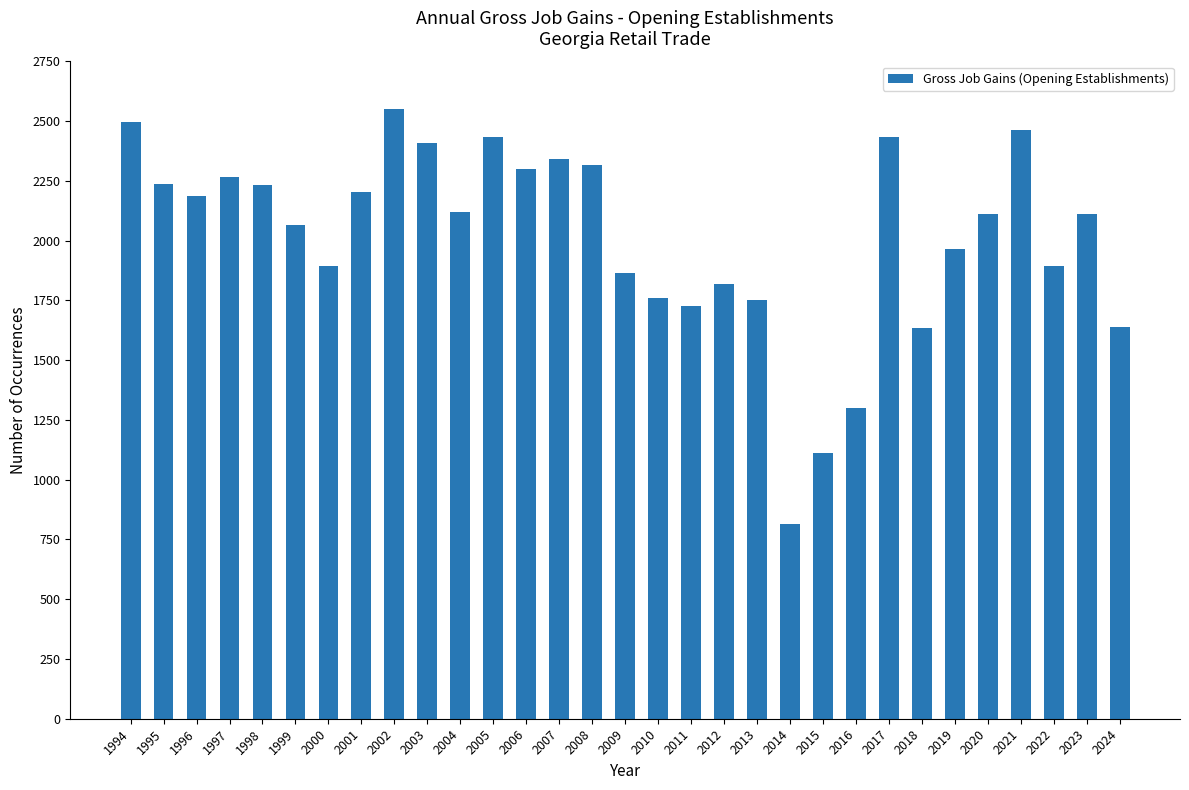

What is the value of the 30th bar from the left?

2113